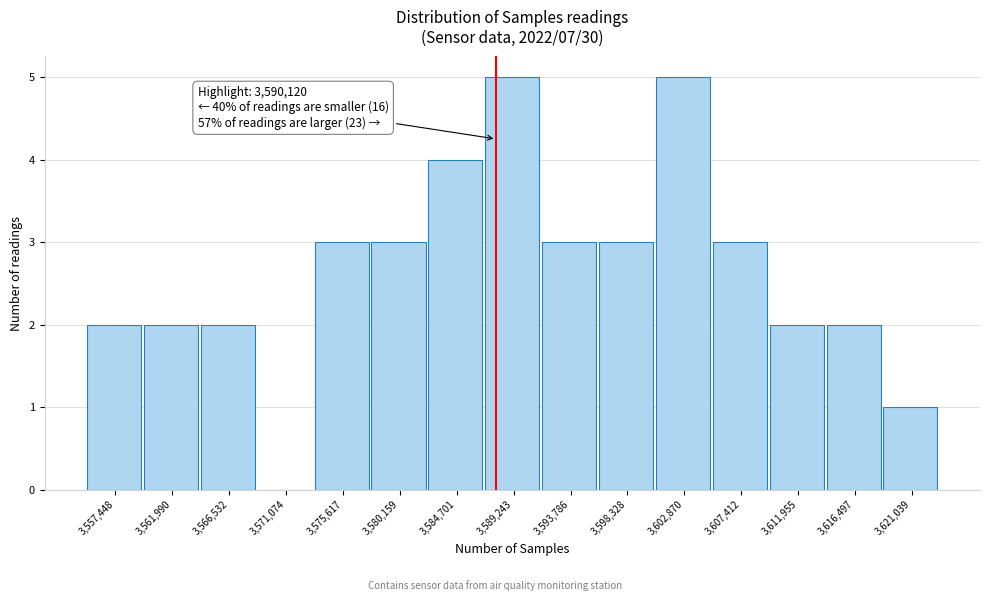

Reading right to left, list all the values displayed in this chart.

3,621,039=1	3,616,497=2	3,611,955=2	3,607,412=3	3,602,870=5	3,598,328=3	3,593,786=3	3,589,243=5	3,584,701=4	3,580,159=3	3,575,617=3	3,571,074=0	3,566,532=2	3,561,990=2	3,557,448=2